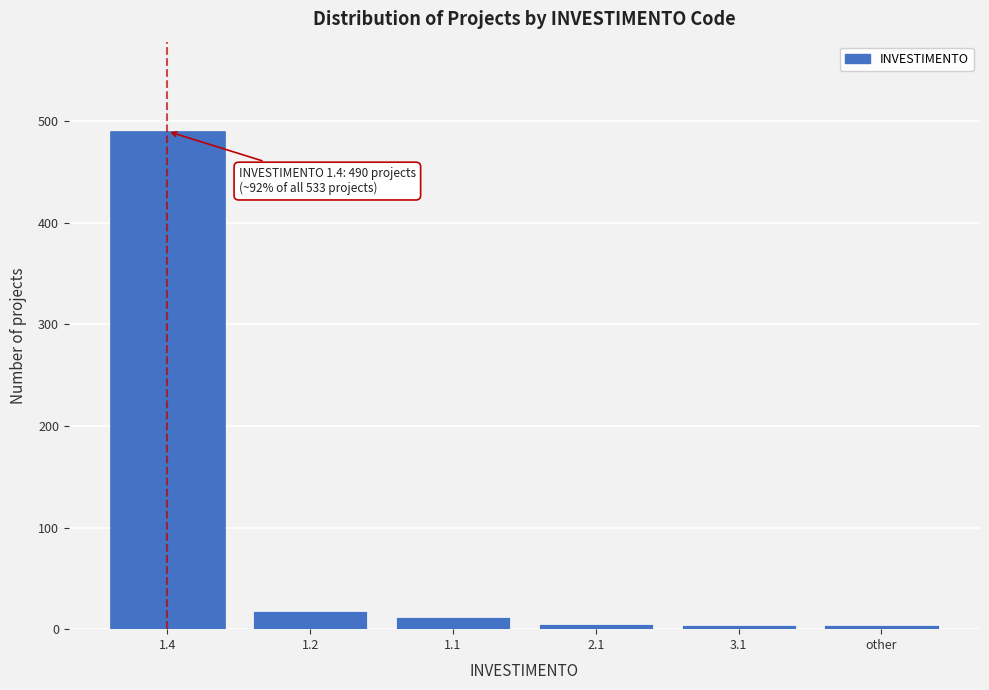

What is the maximum value shown in the chart?

490